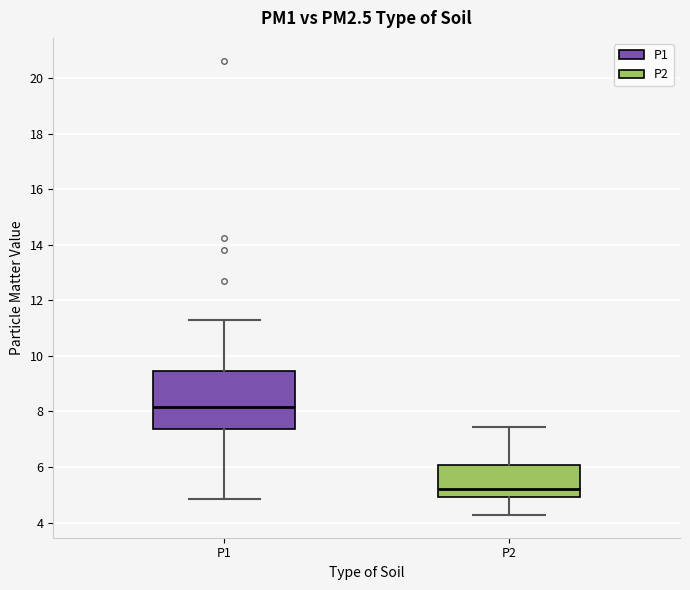

Reading left to right, read every box against the y-axis: the position of its median line, the range the box covers, and the ends of its whiskers. The values are not printed on the chart, so give them approximately, as read against the axis.

P1: median 8.2, box 7.4 to 9.4, whiskers 4.8 to 11.4
P2: median 5.2, box 5.0 to 6.0, whiskers 4.2 to 7.4